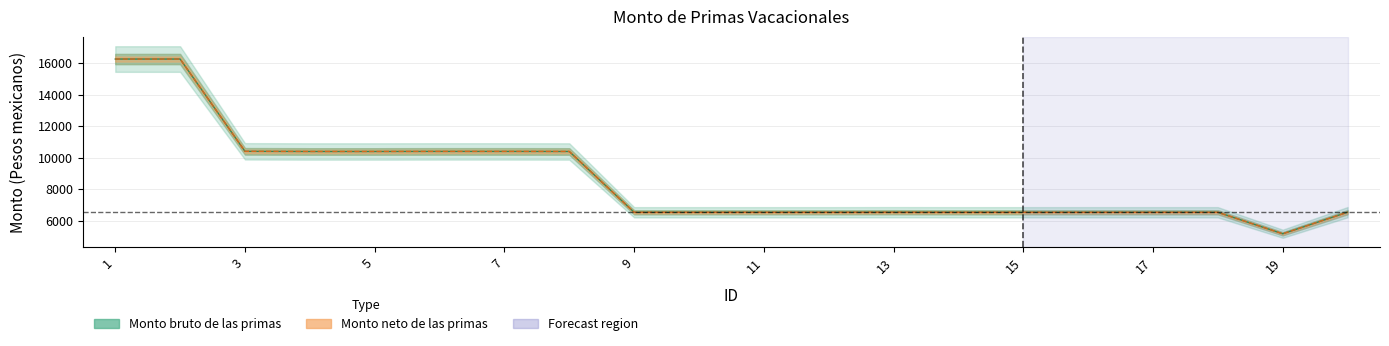

How many categories are shown in the chart?

20